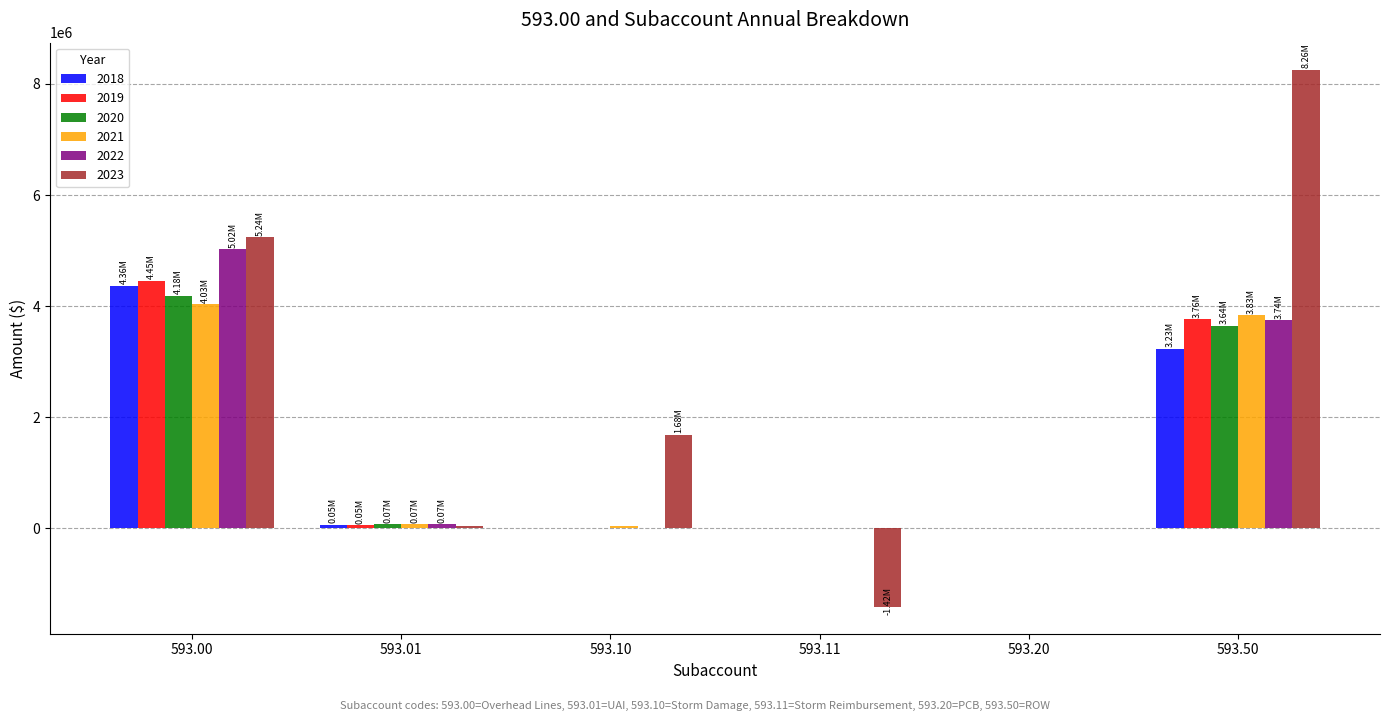

What are all the series names shown in the legend?

2018, 2019, 2020, 2021, 2022, 2023